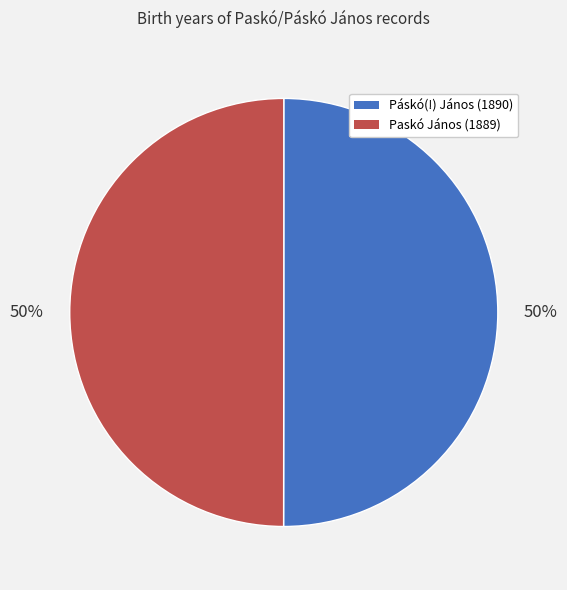

Is it true that Paskó János (1889) is 50% of the pie?

True